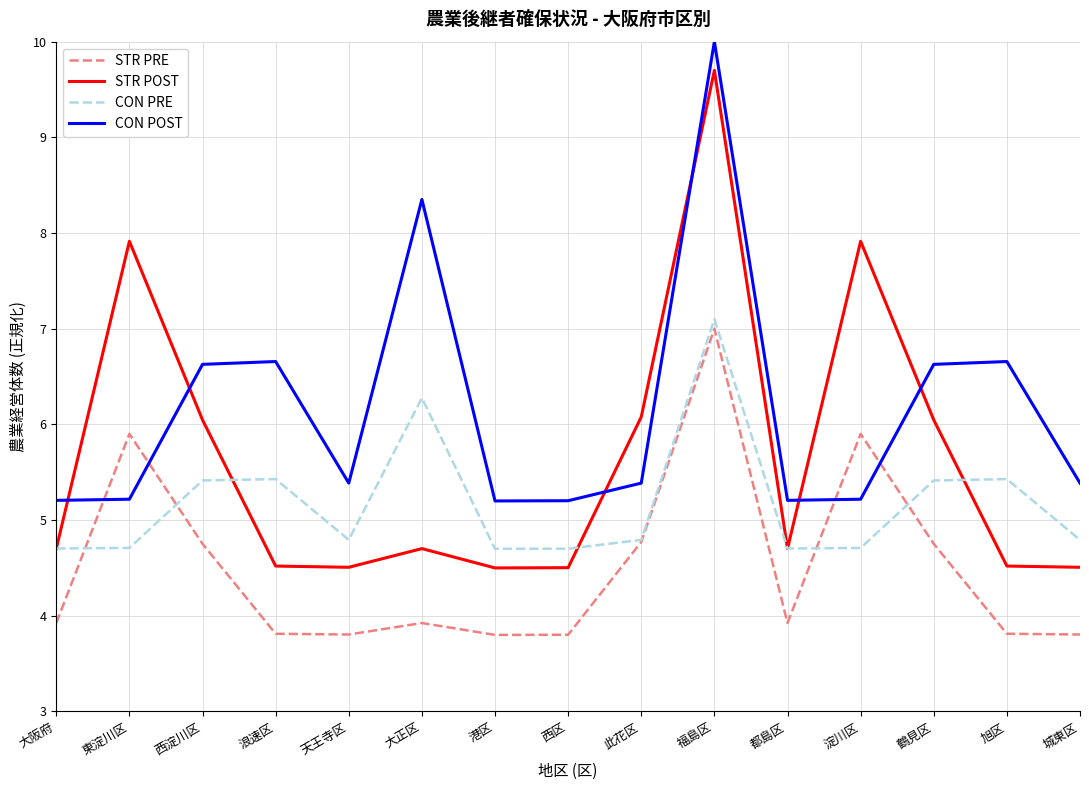

How many distinct data groups are displayed?

4